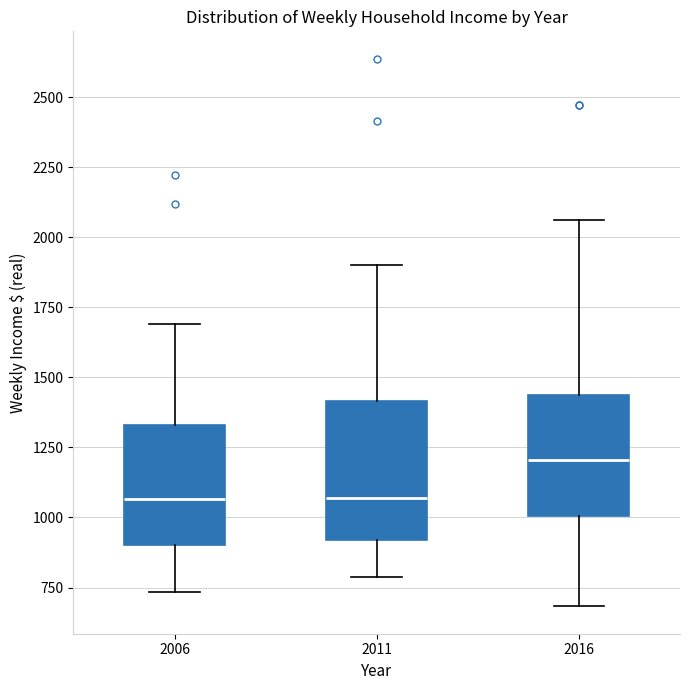

Reading left to right, transcribe this box plot: for each box, give where its median line is, the range the box spans, and where its two whiskers end, as read against the y-axis. The values are not printed on the chart, so give them approximately, as read against the axis.

2006: median 1050, box 900 to 1350, whiskers 750 to 1700
2011: median 1050, box 900 to 1400, whiskers 800 to 1900
2016: median 1200, box 1000 to 1450, whiskers 700 to 2050